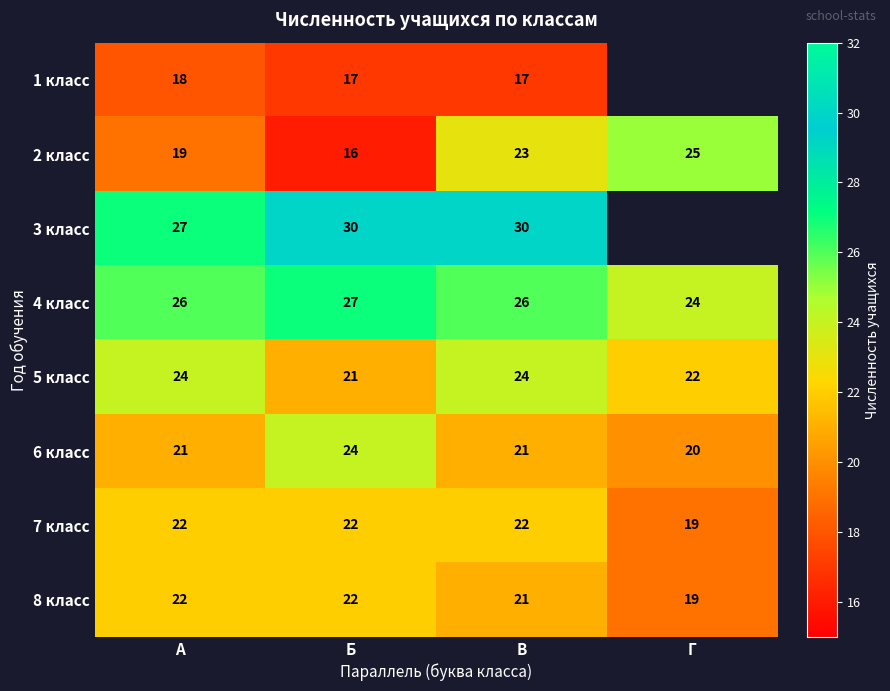

Is it true that 5 класс equals 9.1 at Г?

False